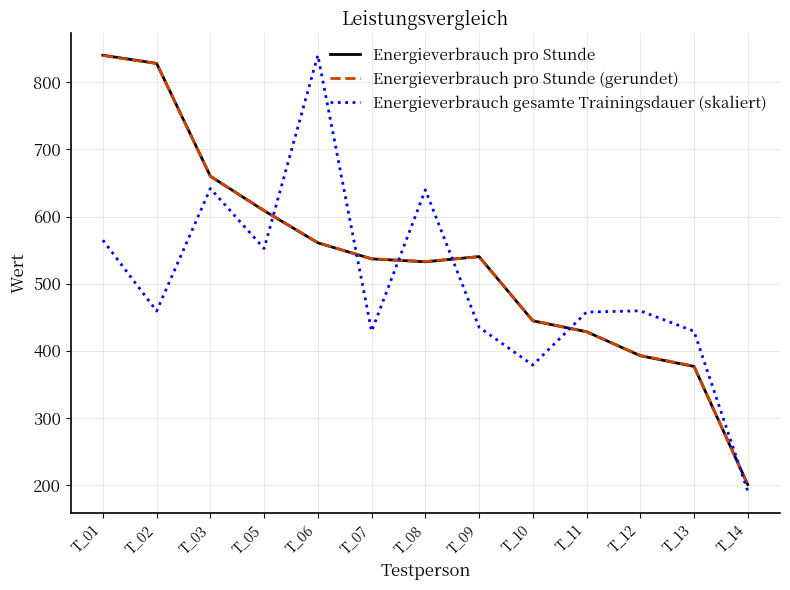

What value does the Energieverbrauch gesamte Trainingsdauer (skaliert) series have at T_08?

639.7